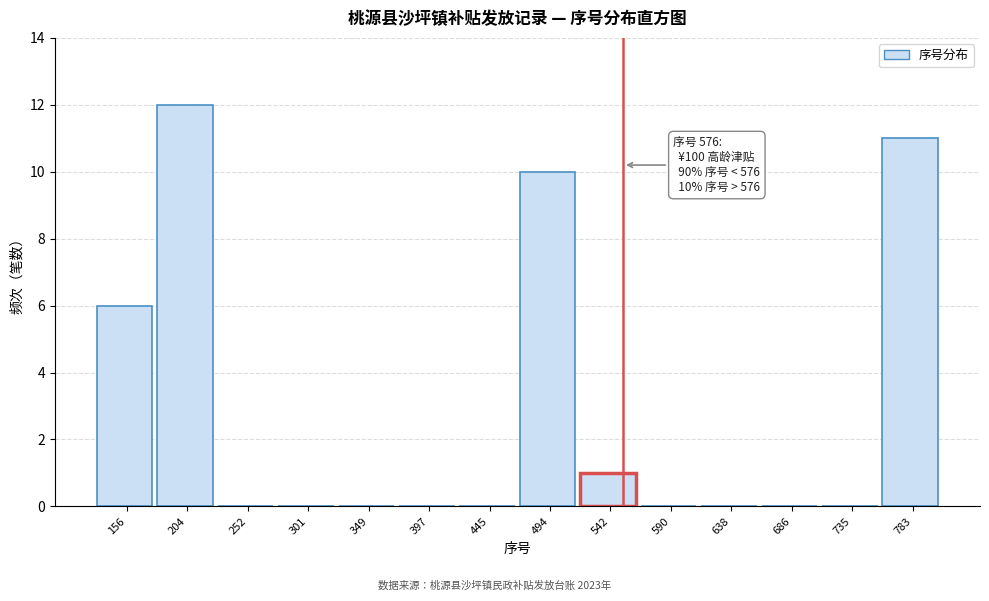

Reading right to left, transcribe all the data shown in this chart.

783=11	735=0	686=0	638=0	590=0	542=1	494=10	445=0	397=0	349=0	301=0	252=0	204=12	156=6